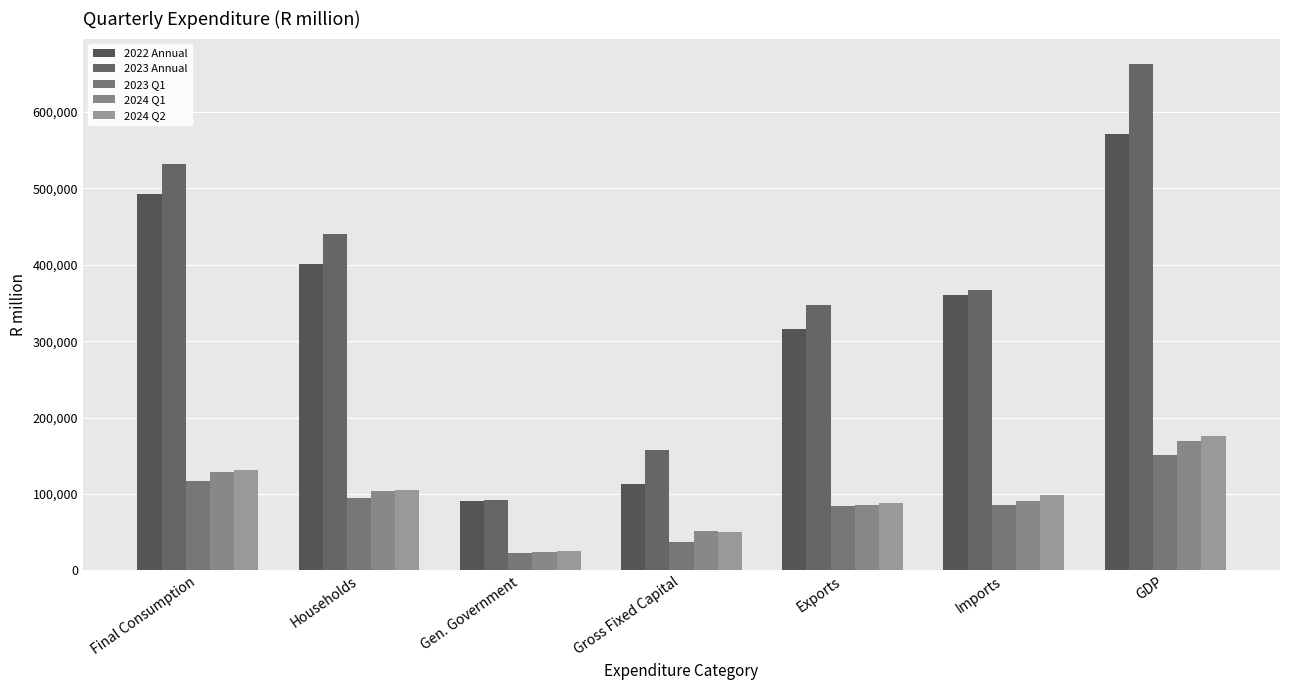

Does the chart contain any negative values?

No